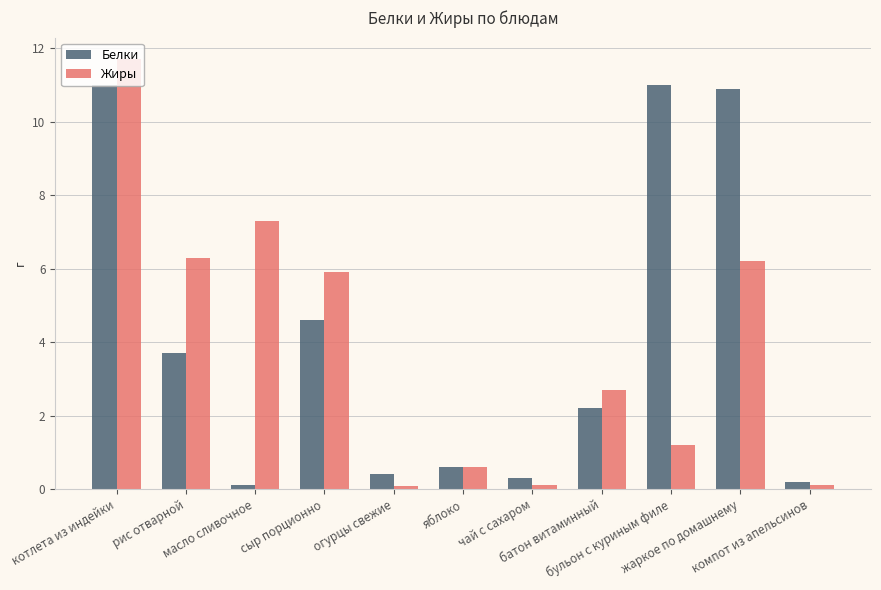

Reading left to right, extract all data points from this chart.

Белки: котлета из индейки=11.0	рис отварной=3.7	масло сливочное=0.1	сыр порционно=4.6	огурцы свежие=0.4	яблоко=0.6	чай с сахаром=0.3	батон витаминный=2.2	бульон с куриным филе=11.0	жаркое по домашнему=10.9	компот из апельсинов=0.2
Жиры: котлета из индейки=11.7	рис отварной=6.3	масло сливочное=7.3	сыр порционно=5.9	огурцы свежие=0.1	яблоко=0.6	чай с сахаром=0.1	батон витаминный=2.7	бульон с куриным филе=1.2	жаркое по домашнему=6.2	компот из апельсинов=0.1